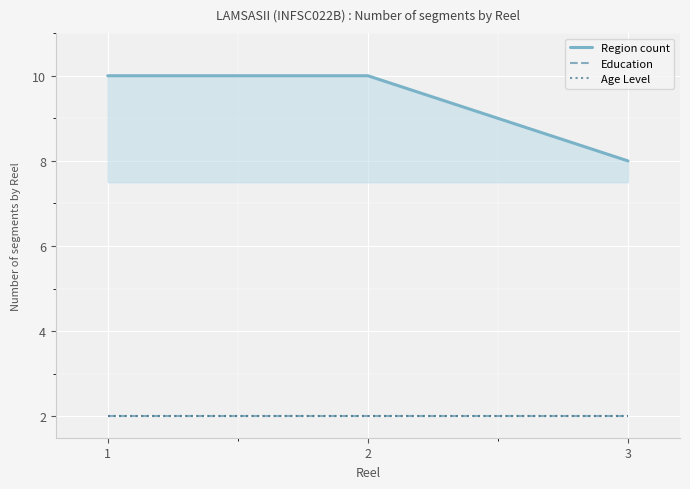

What is the minimum value shown in the chart?

2